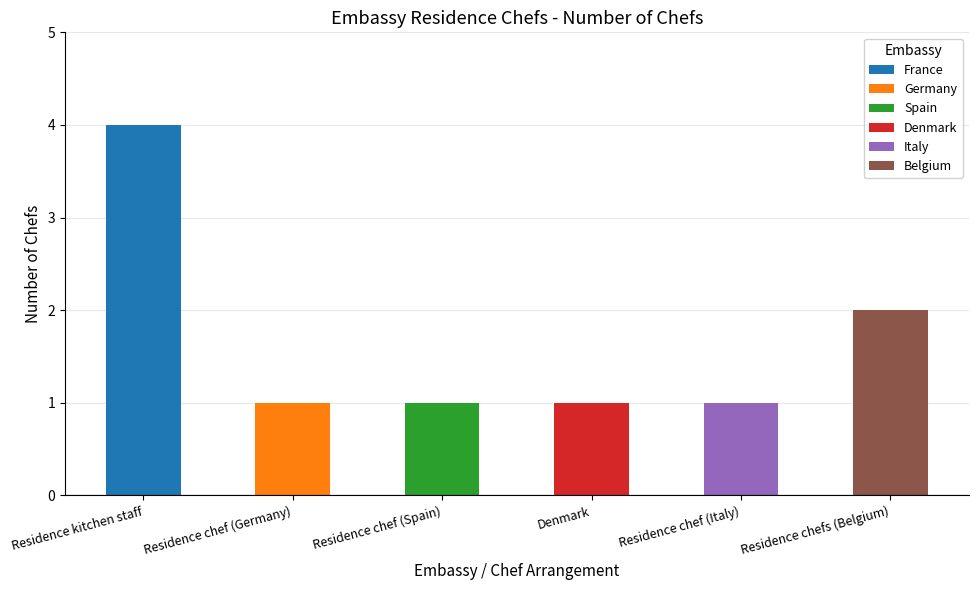

Reading left to right, transcribe all the data shown in this chart.

4	1	1	1	1	2